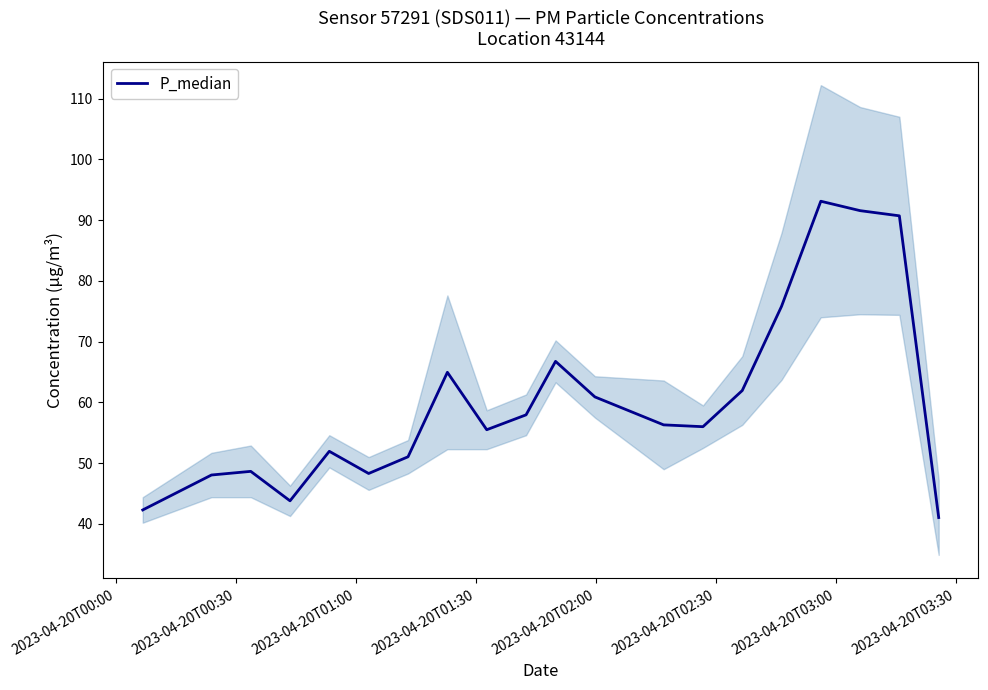

What is the average value?

60.3